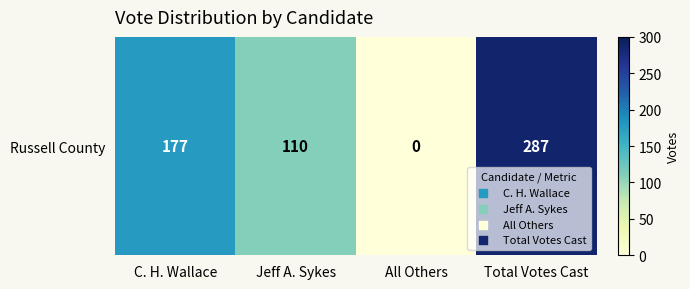

What is the difference between the values at Jeff A. Sykes and All Others?

110